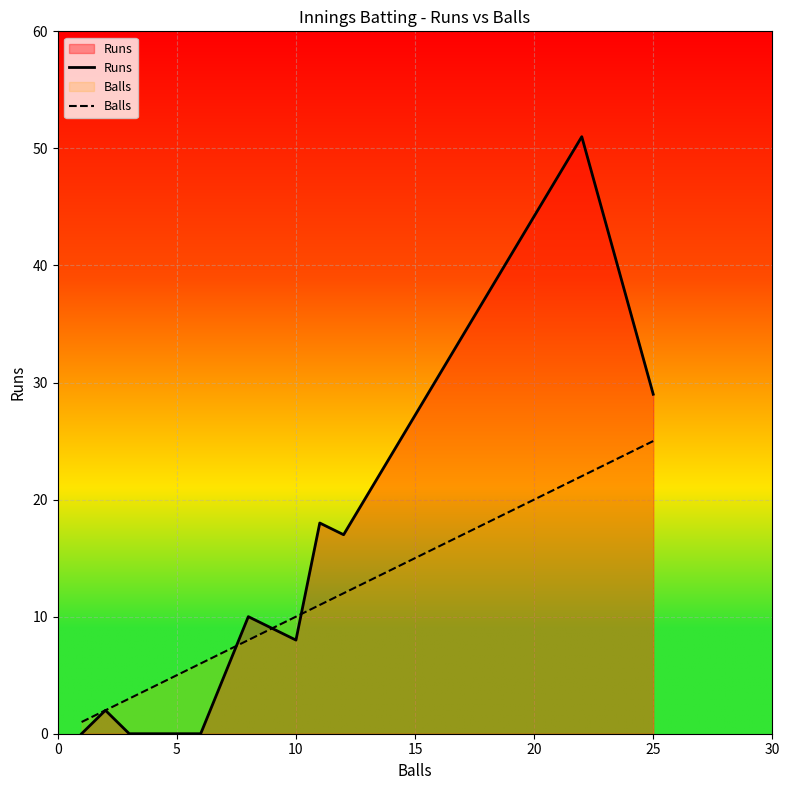

Which series has the largest total across all categories?

Runs